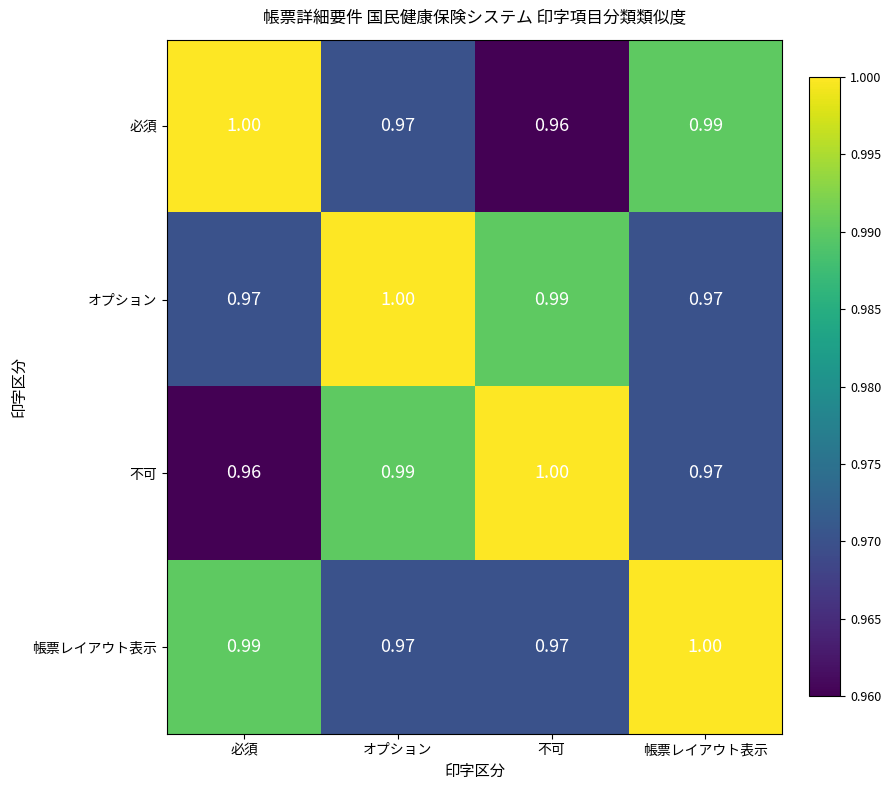

Which category has the lowest value in the 必須 series?

不可